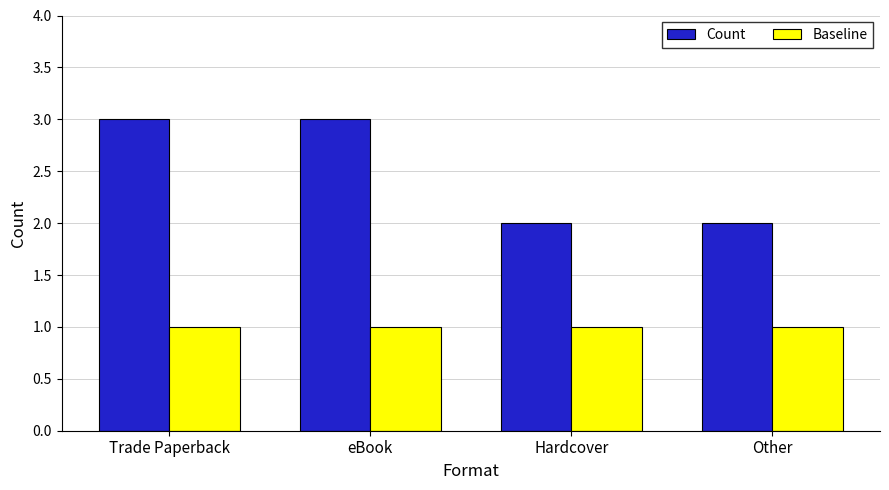

Is the value of Count at Hardcover greater than the value of Baseline at eBook?

Yes